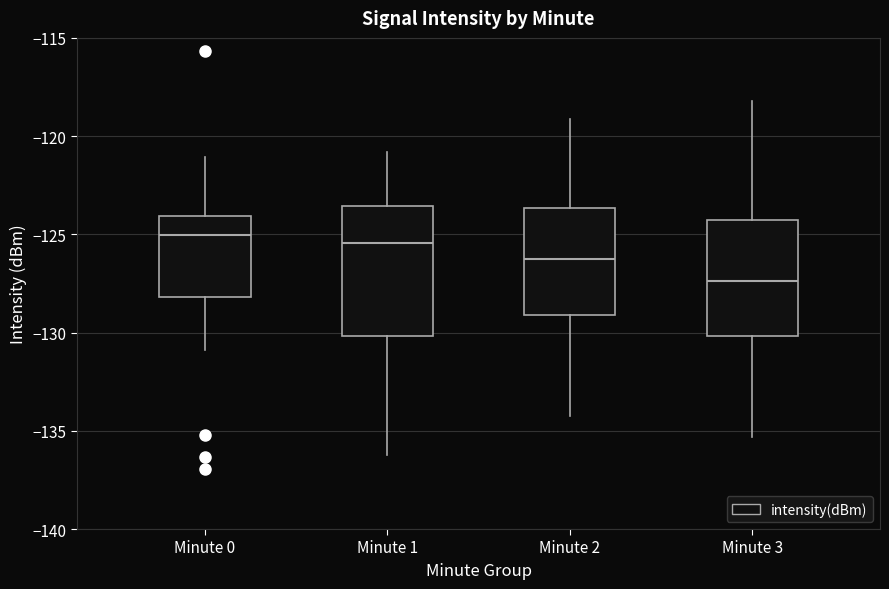

Reading left to right, read every box against the y-axis: the position of its median line, the range the box covers, and the ends of its whiskers. The values are not printed on the chart, so give them approximately, as read against the axis.

Minute 0: median -125.0, box -128.0 to -124.0, whiskers -131.0 to -121.0
Minute 1: median -125.5, box -130.0 to -123.5, whiskers -136.0 to -121.0
Minute 2: median -126.5, box -129.0 to -123.5, whiskers -134.0 to -119.0
Minute 3: median -127.5, box -130.0 to -124.0, whiskers -135.5 to -118.0